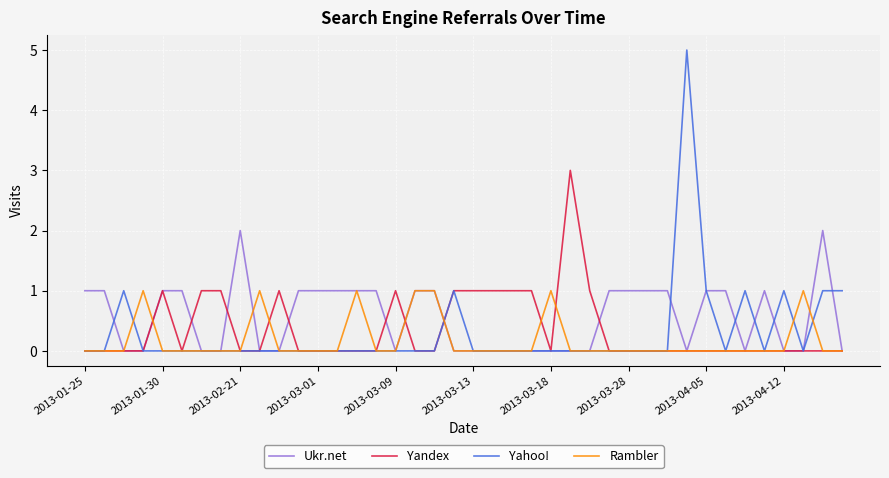

Which series has the largest range (max minus min)?

Yahoo!